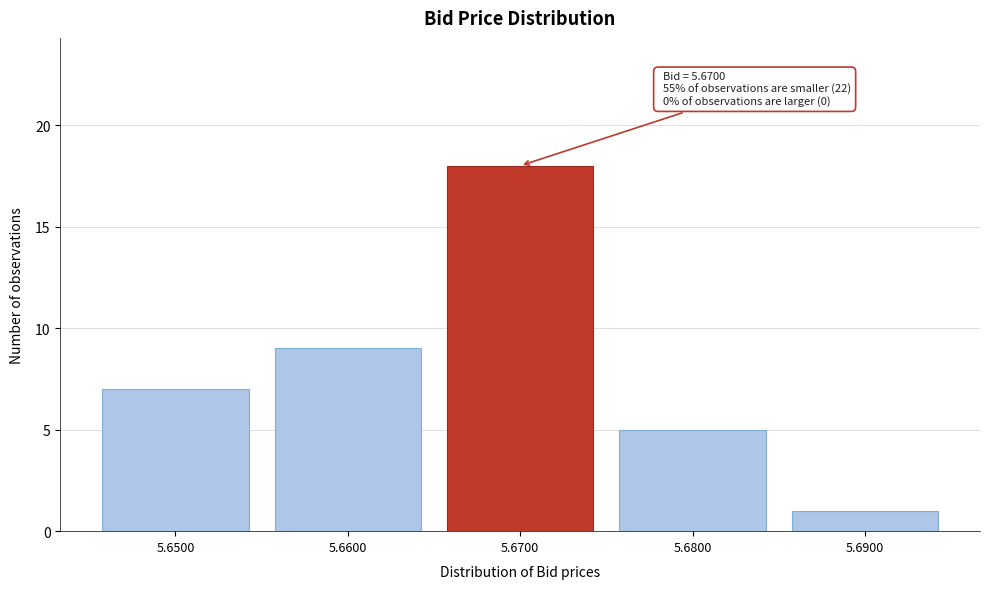

Reading right to left, transcribe all the data shown in this chart.

1	5	18	9	7